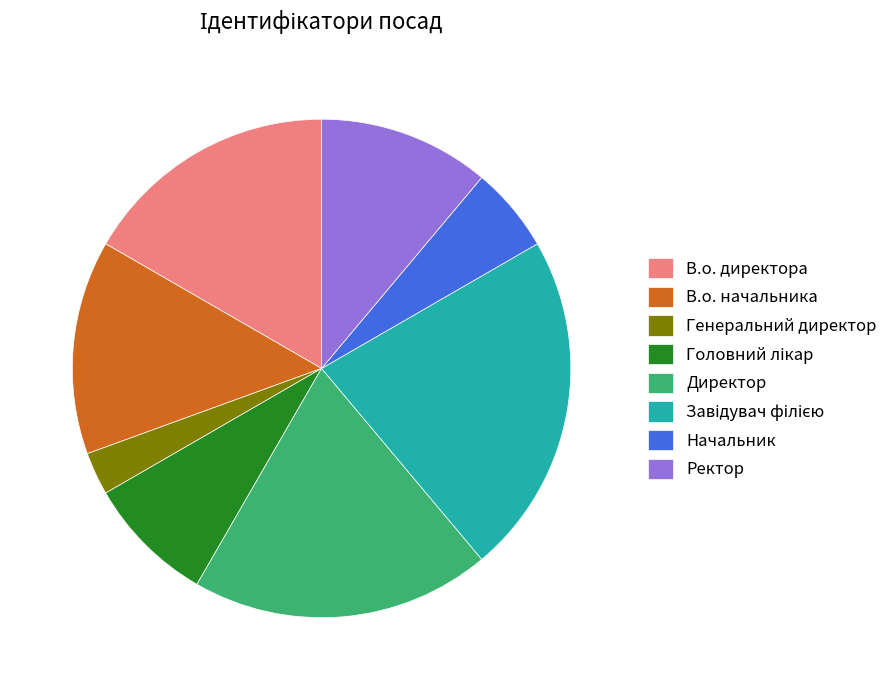

Do Генеральний директор and В.о. директора together represent more than half of the pie?

No